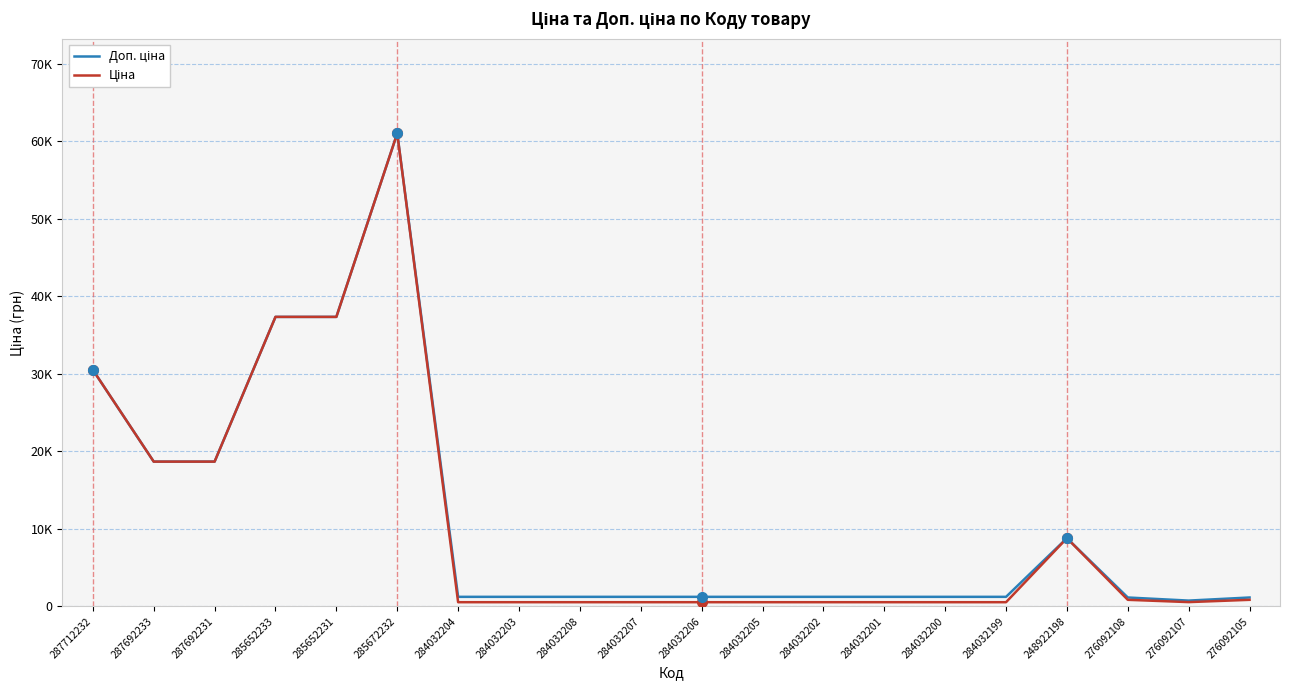

Does the chart display data point markers on the line(s)?

No